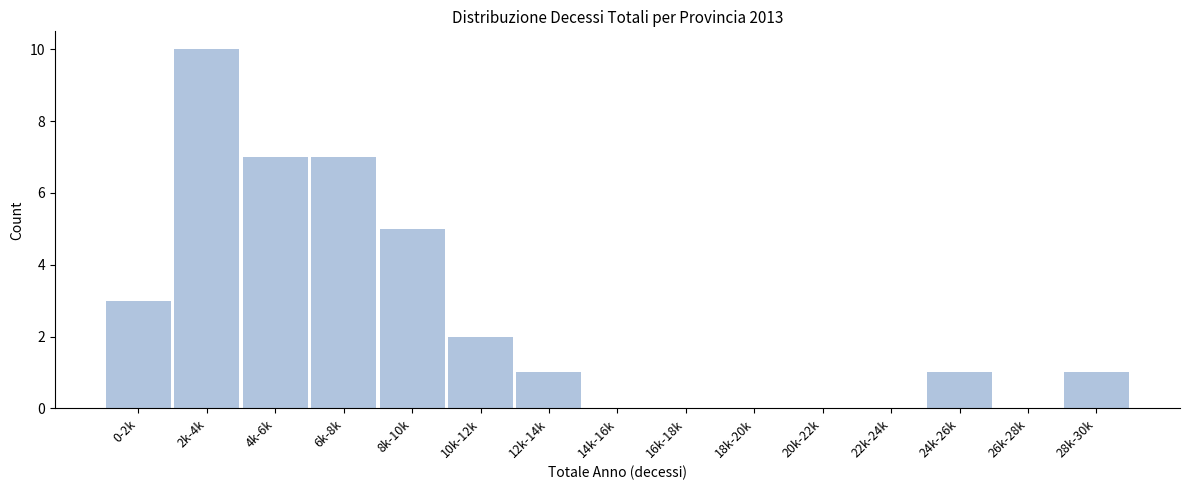

Reading right to left, list all the values displayed in this chart.

28k-30k=1	26k-28k=0	24k-26k=1	22k-24k=0	20k-22k=0	18k-20k=0	16k-18k=0	14k-16k=0	12k-14k=1	10k-12k=2	8k-10k=5	6k-8k=7	4k-6k=7	2k-4k=10	0-2k=3